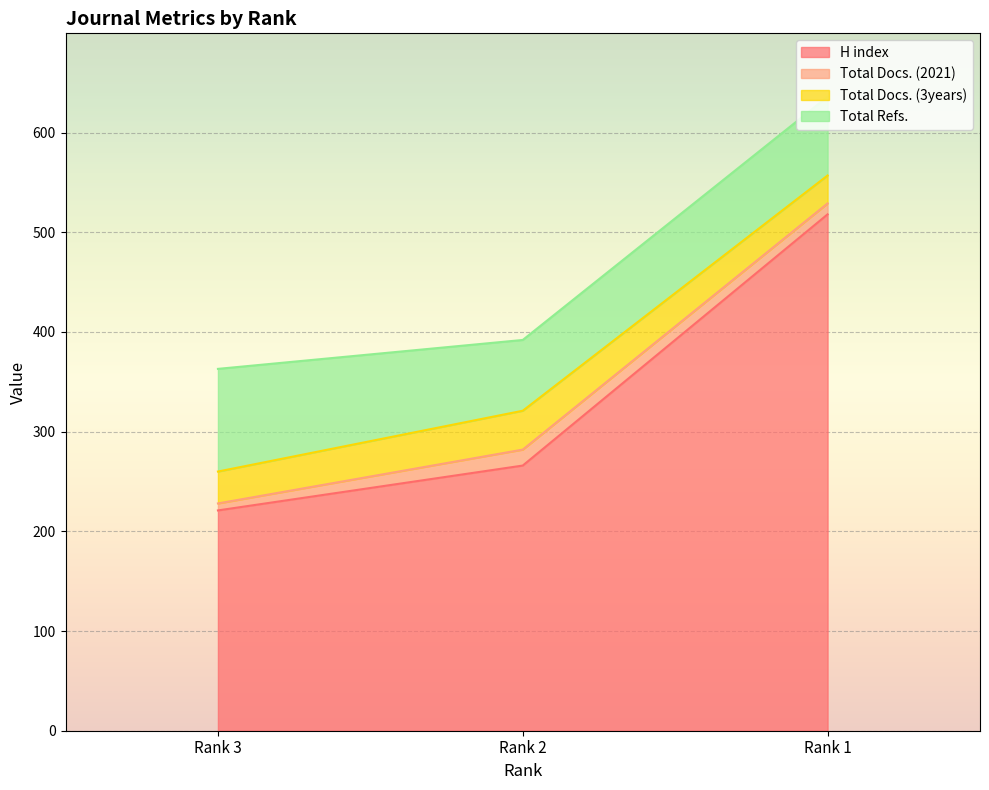

How many data points in Total Docs. (3years) are less than 32?

1